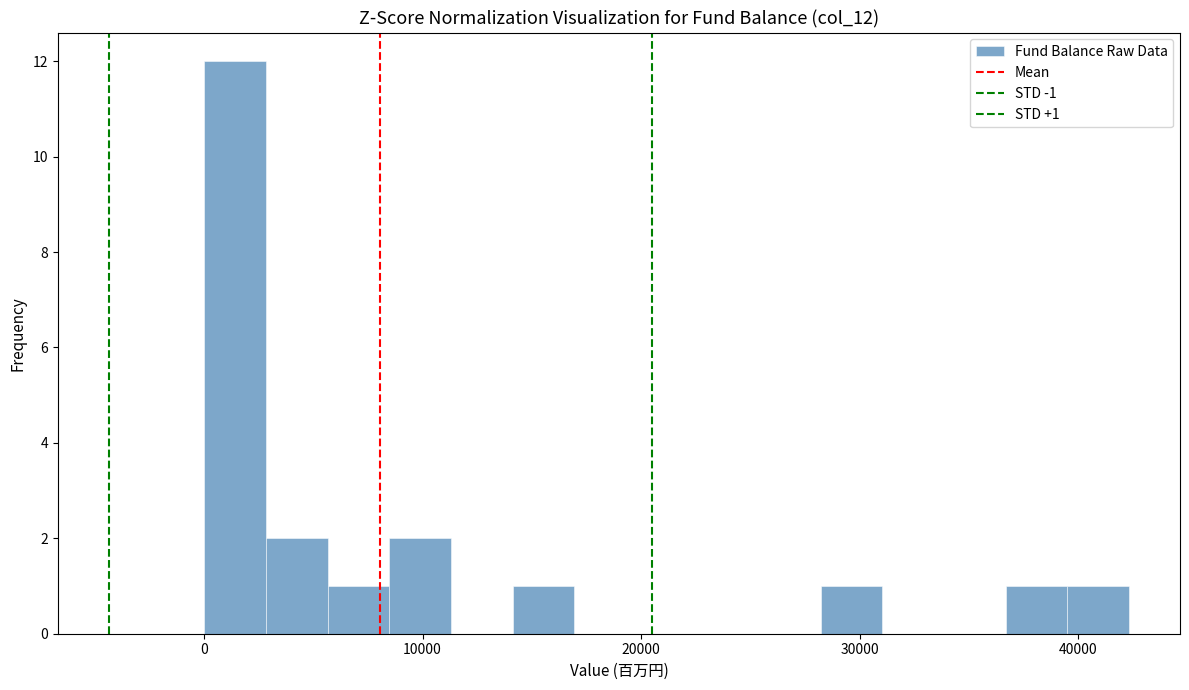

Around what value on the x-axis is the tallest bar? Give the approximate position of its centre, as read against the axis.

1000